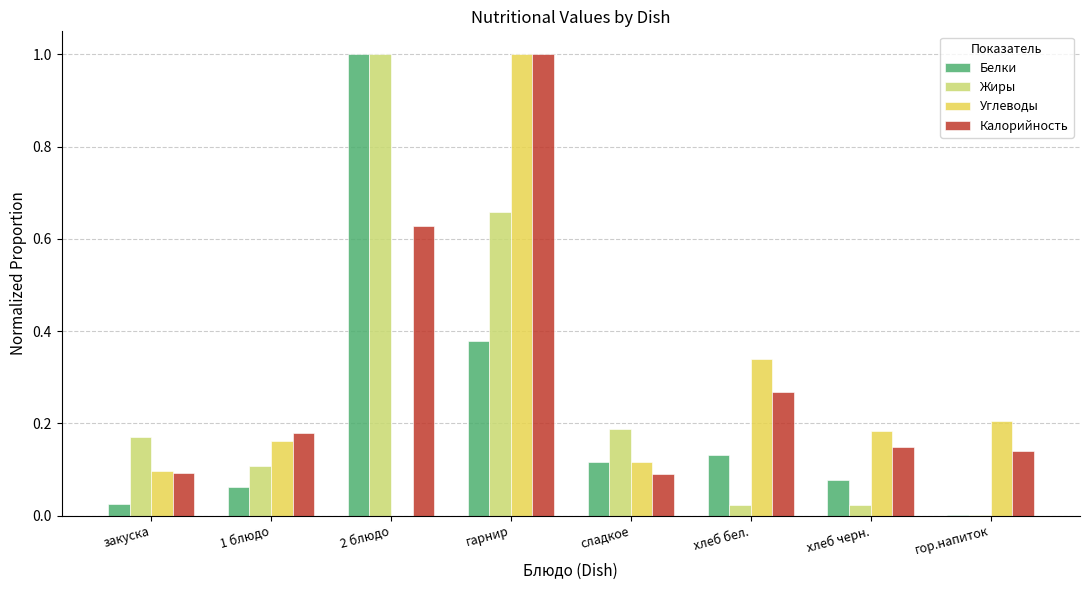

At which label does Белки reach its peak?

2 блюдо